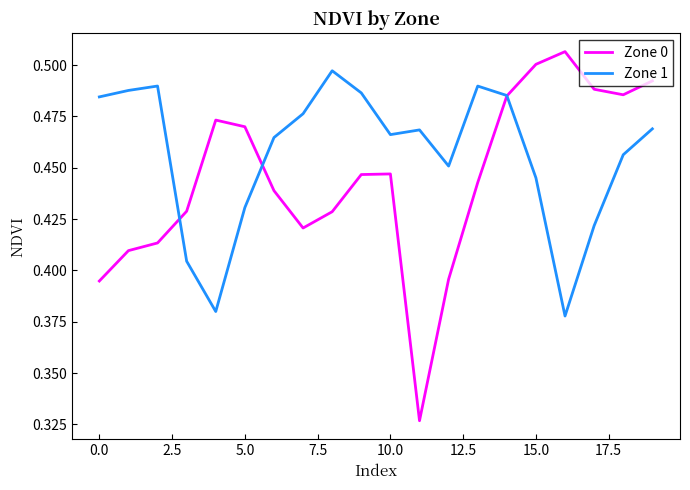

What is the sum of all Zone 0 values?

8.9